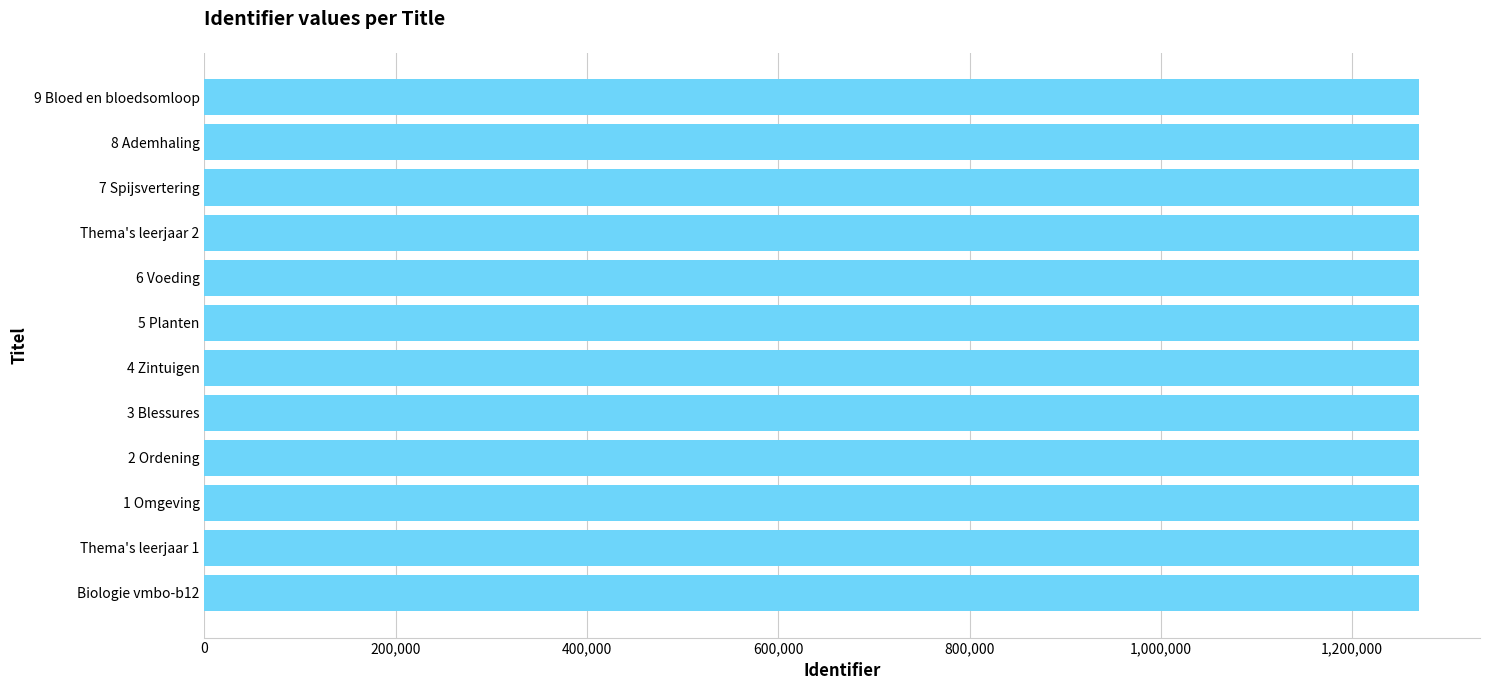

What is the maximum value shown in the chart?

1270094